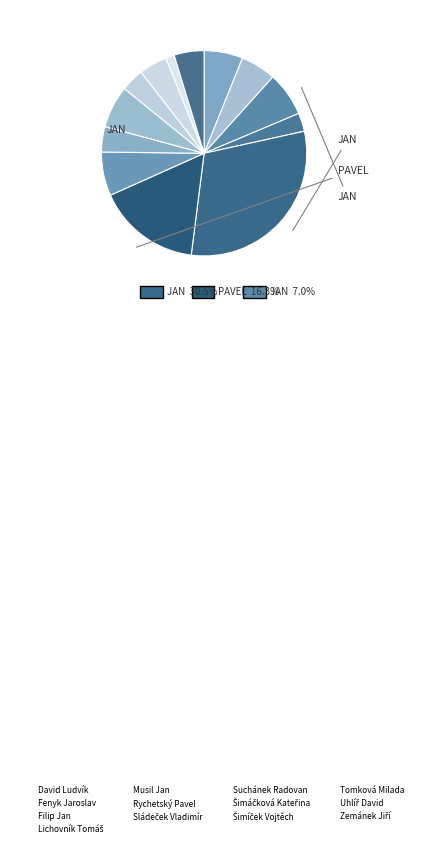

Does Lichovník Tomáš account for over 50% of the chart?

No